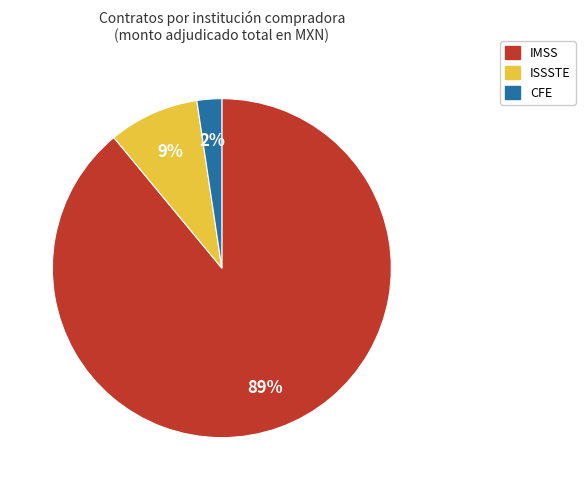

Combined, do ISSSTE and IMSS account for over 50%?

Yes